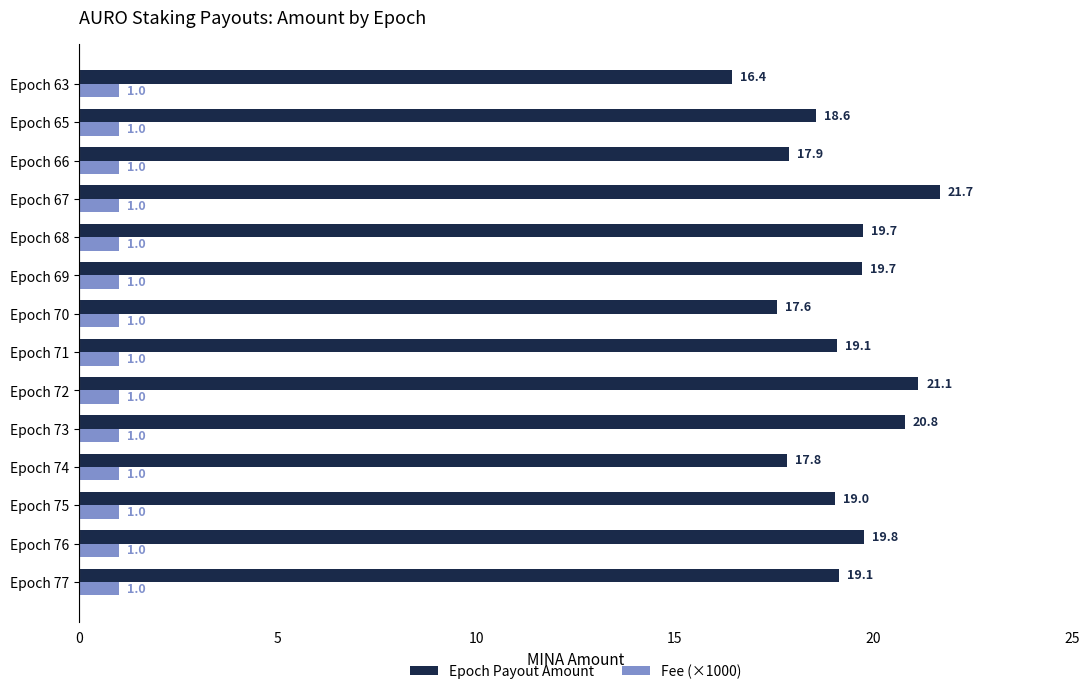

How many data points in Epoch Payout Amount are less than 19?

5